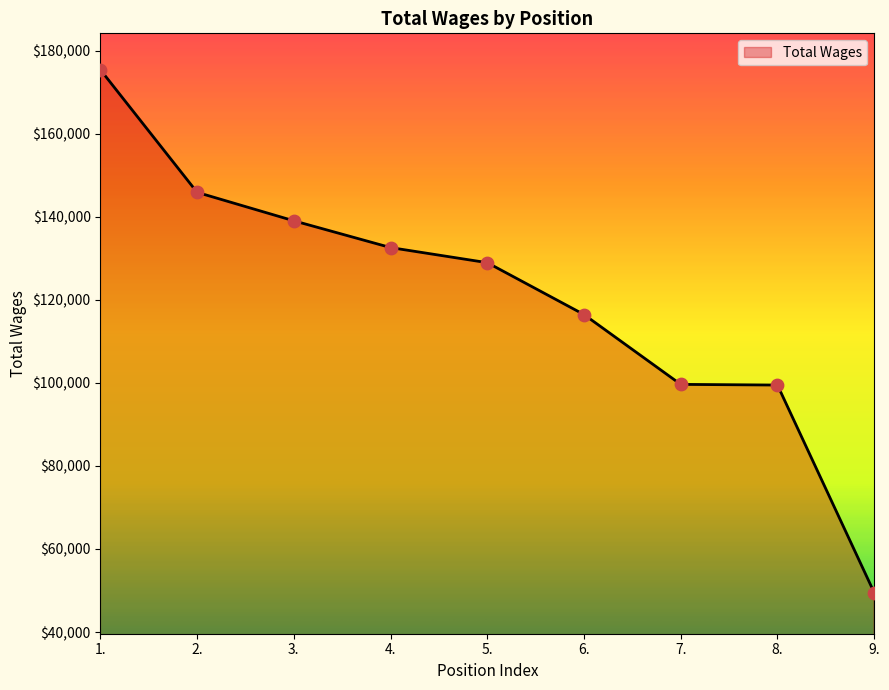

Approximately how many times larger is the value at 9. compared to 2.?

0.3